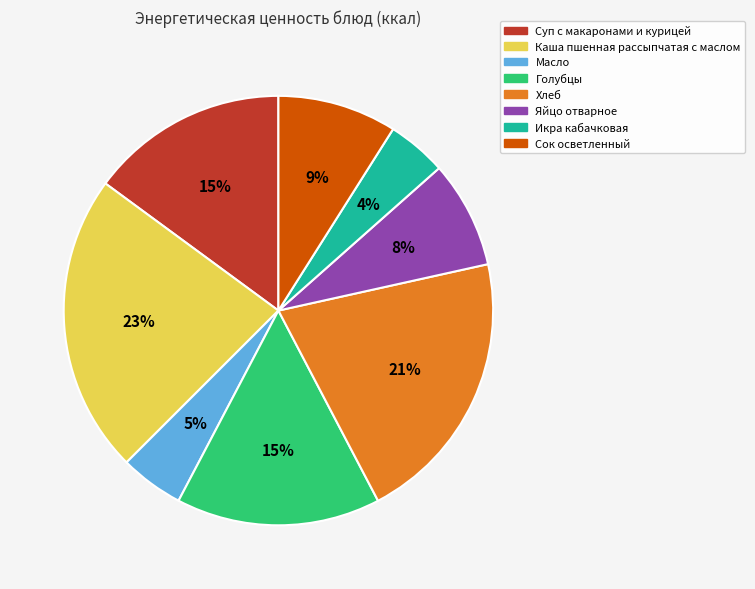

True or false: Икра кабачковая accounts for 14% of the total.

False